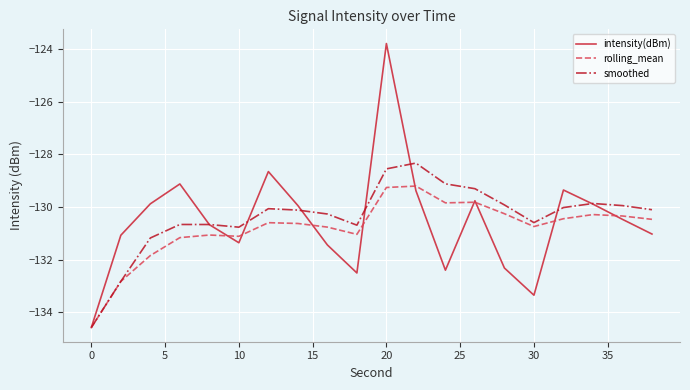

What is the minimum value shown in the chart?

-134.6